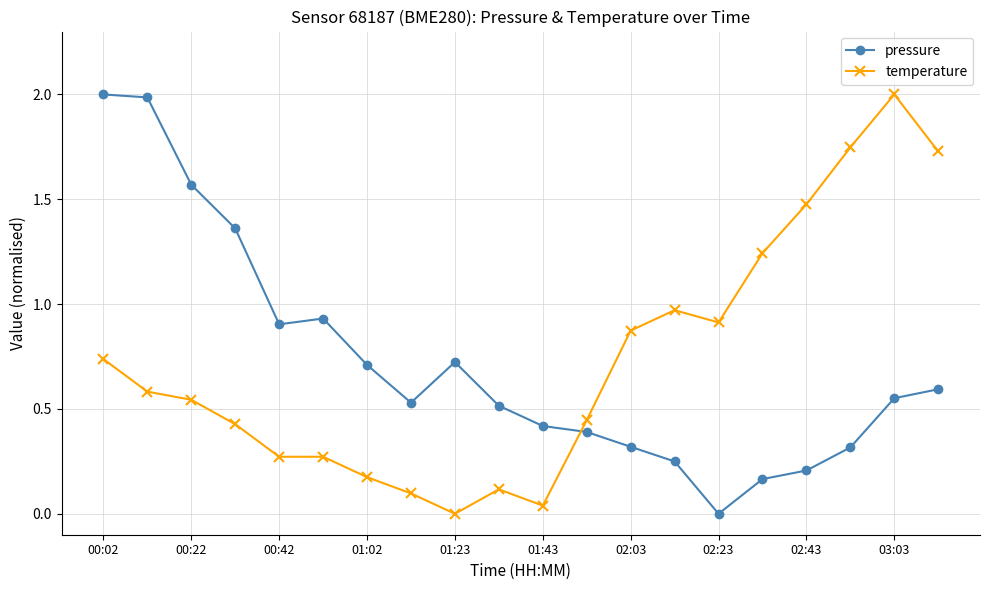

True or false: pressure and temperature cross at least once.

True